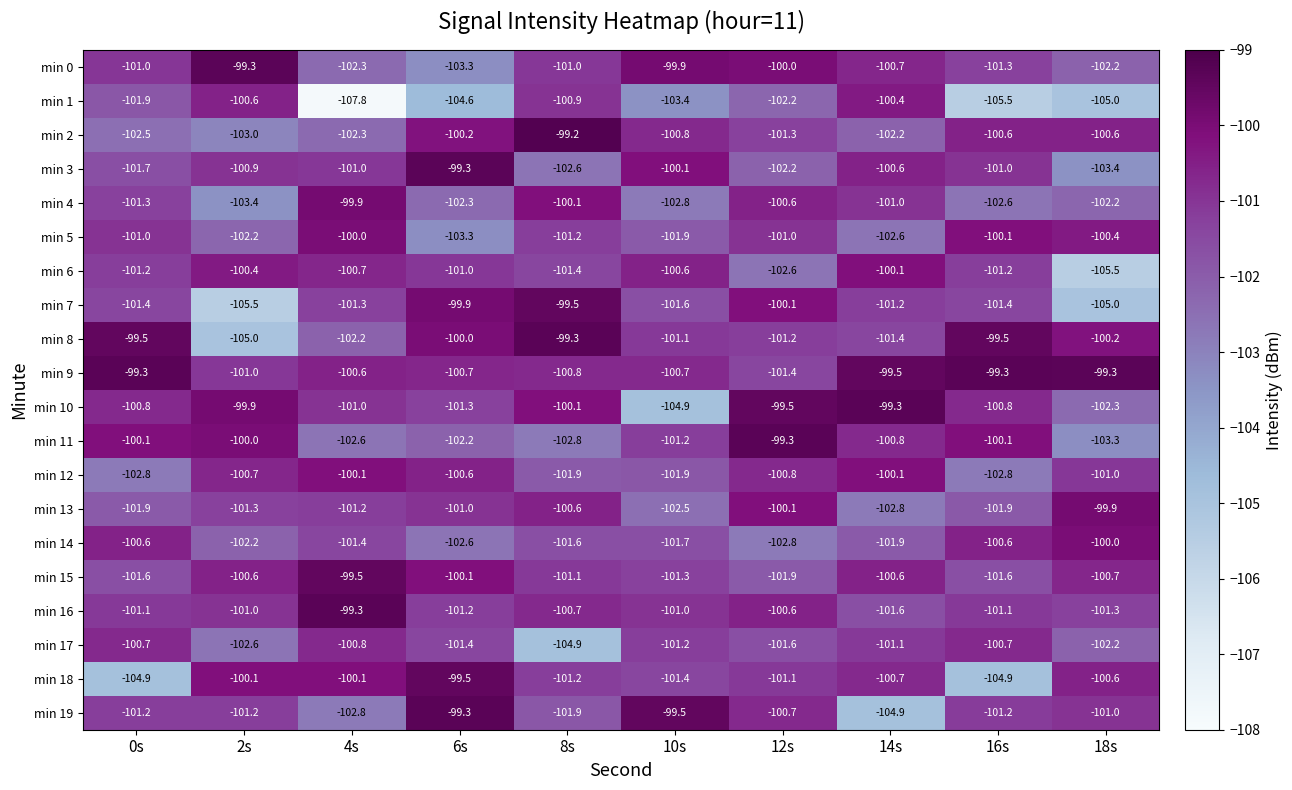

What is the difference between the maximum and minimum values in the min 9 series?

2.1